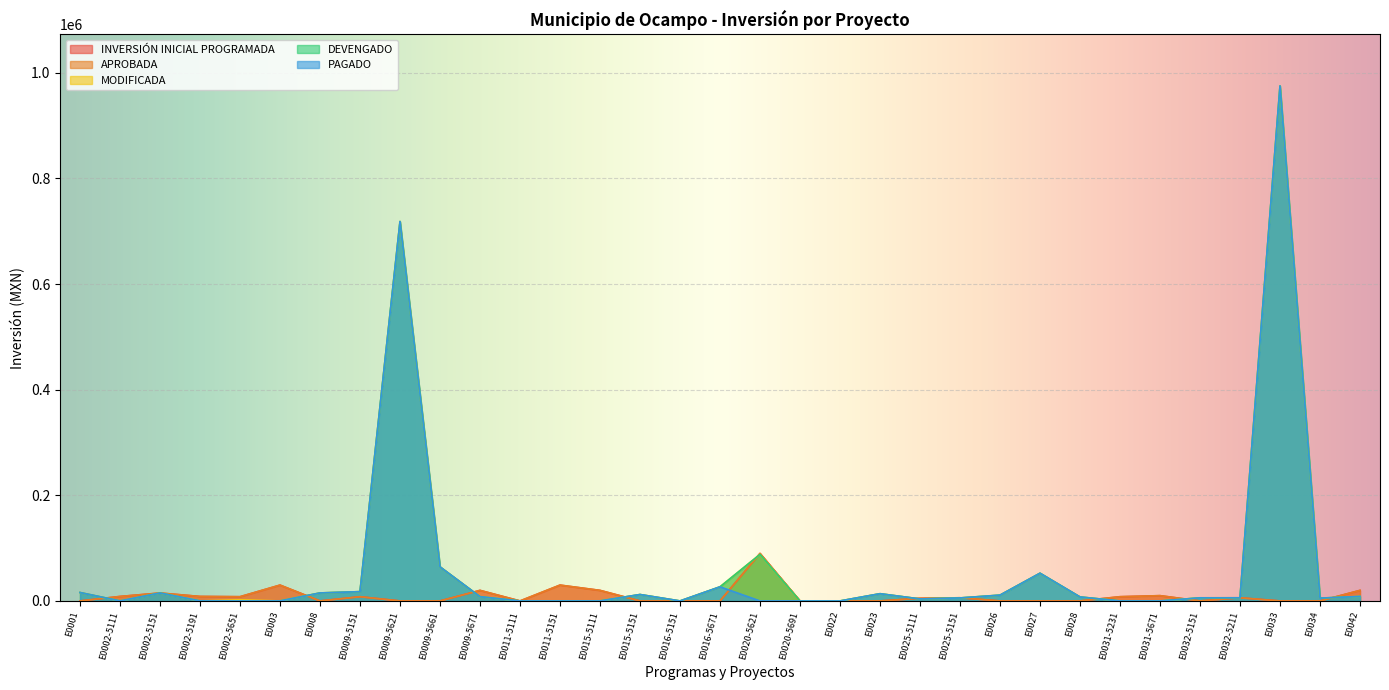

How many lines are shown in the chart?

5